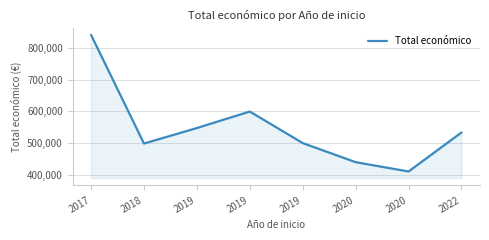

How many lines are shown in the chart?

1